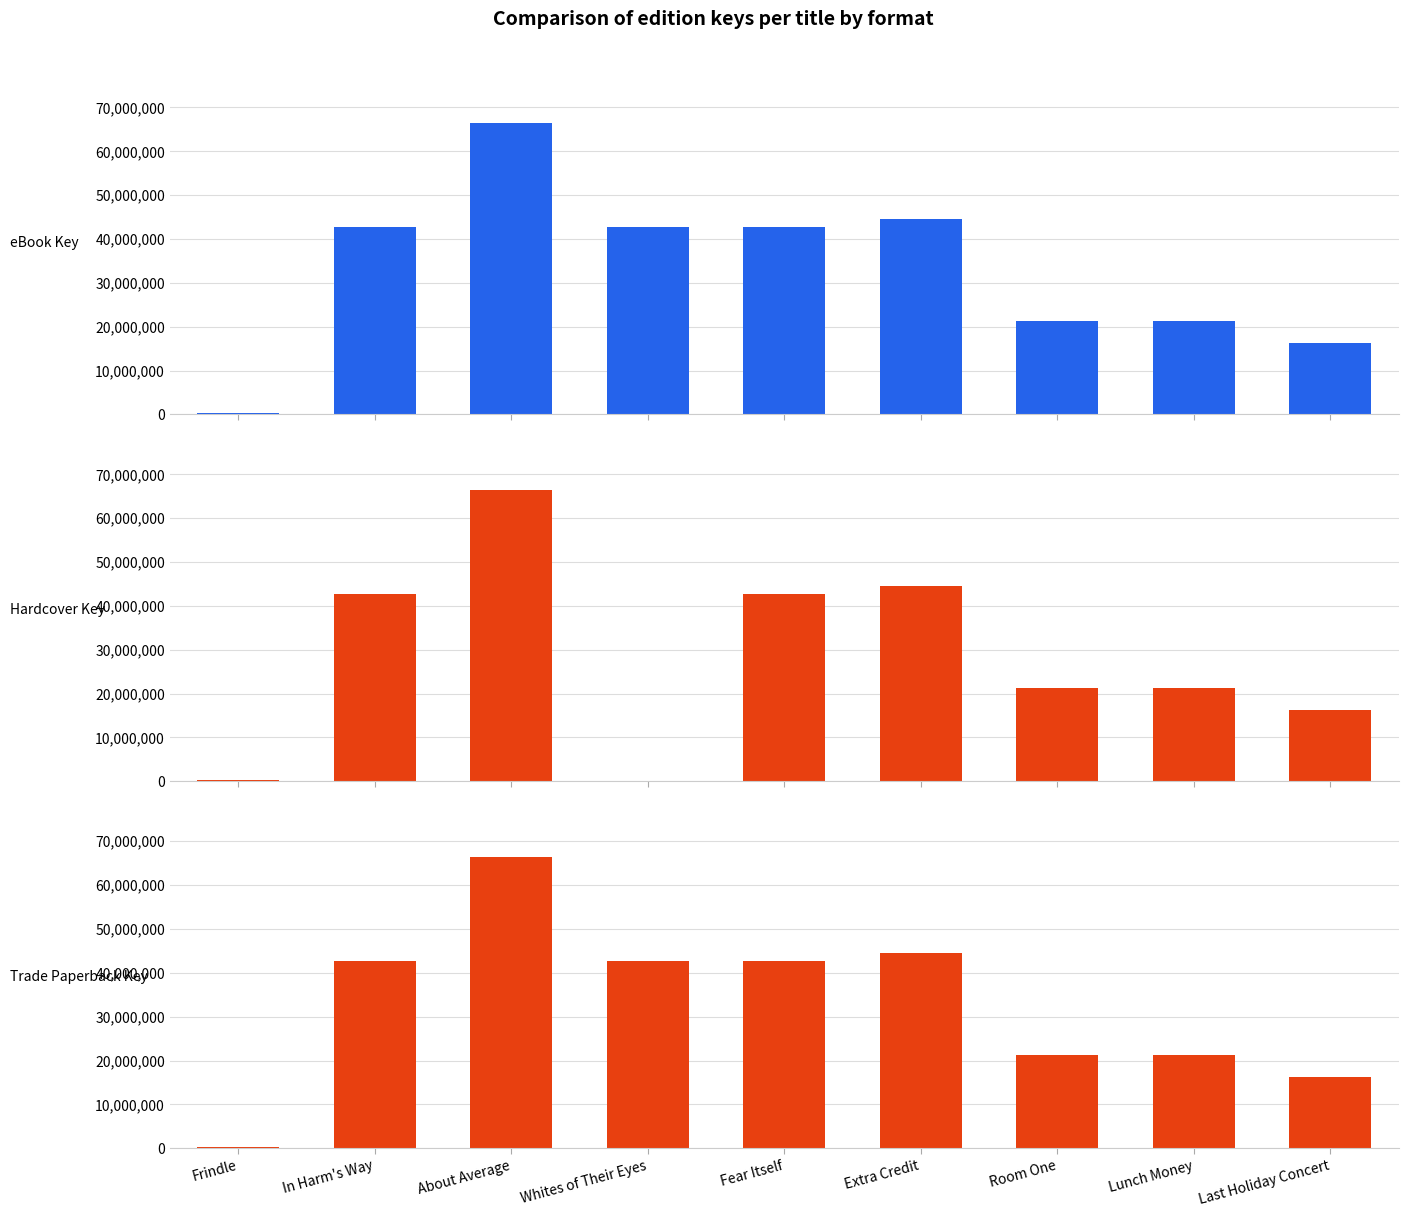

At how many categories does at least one series exceed 58200512?

1